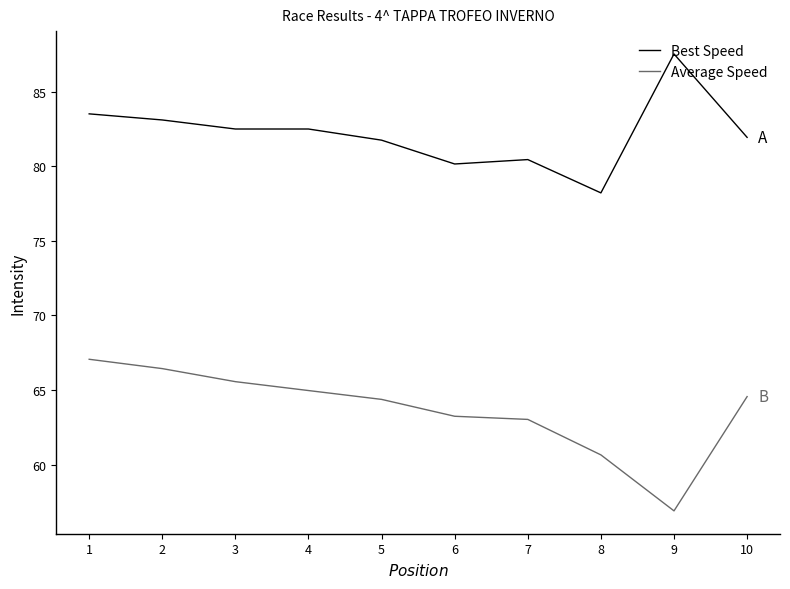

What is the difference between the Best Speed values at 9 and 2?

4.4